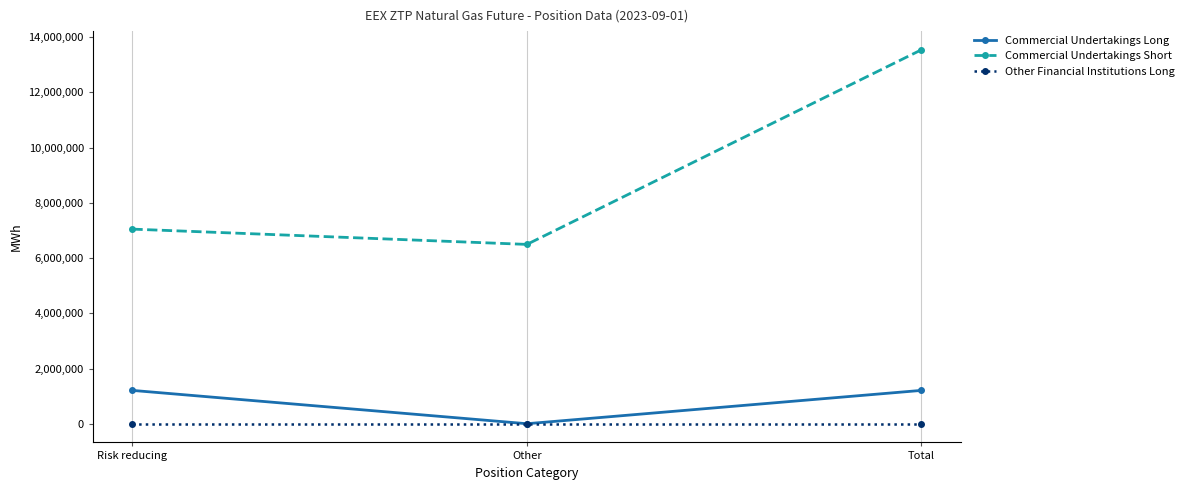

At how many categories does at least one series exceed 11446198?

1